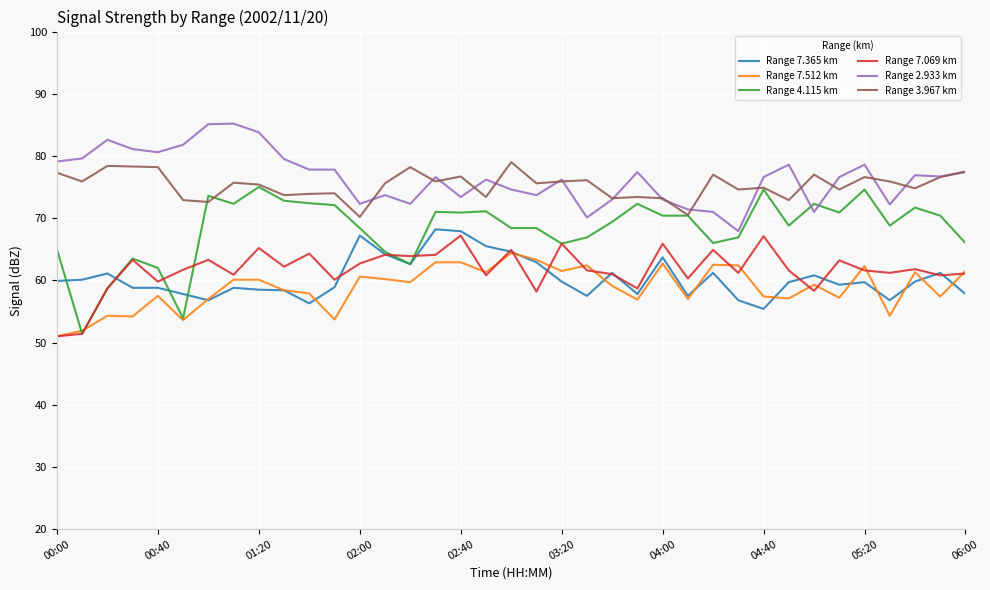

What is the lowest value of the Range 3.967 km series?

70.2